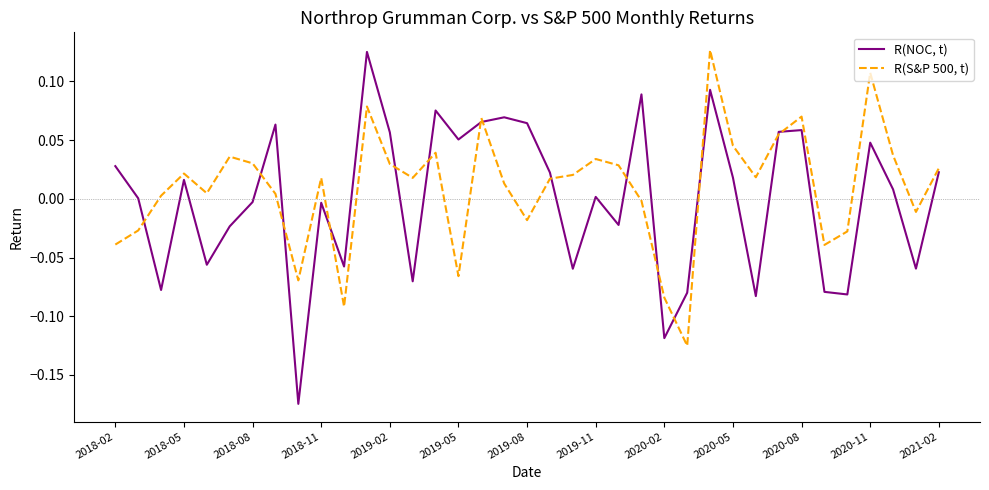

Rank the series by their average value, from highest to lowest.

R(S&P 500, t), R(NOC, t)